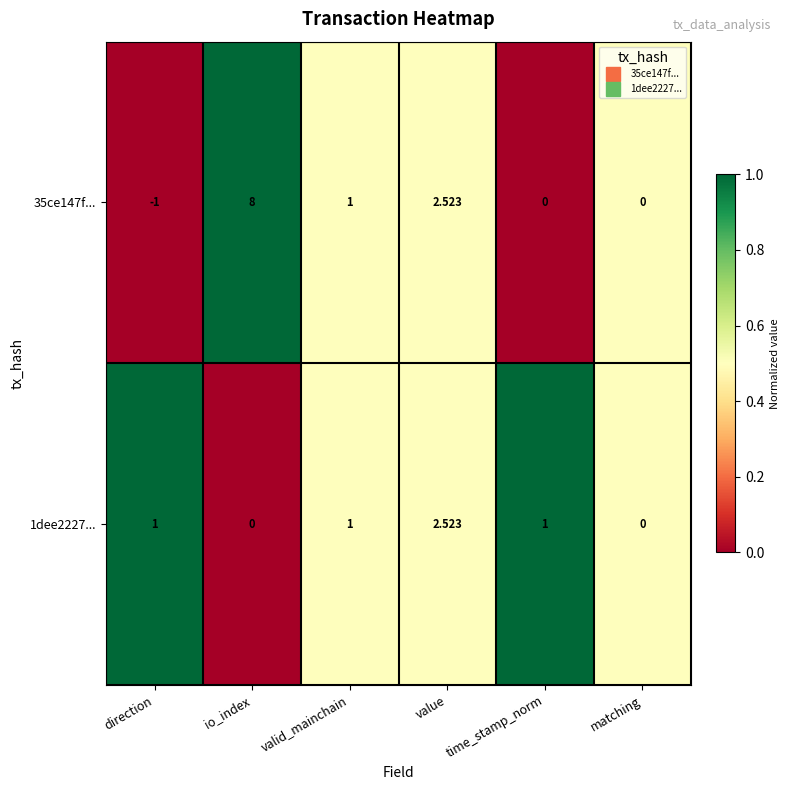

Where is 35ce147f... nearest to the value 3?

value